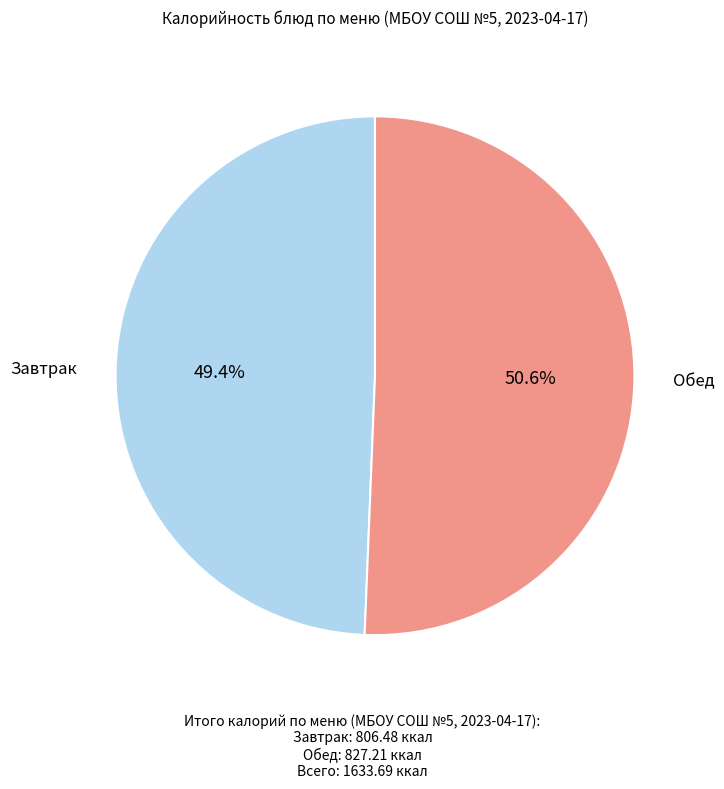

Does any single category account for the majority?

Yes